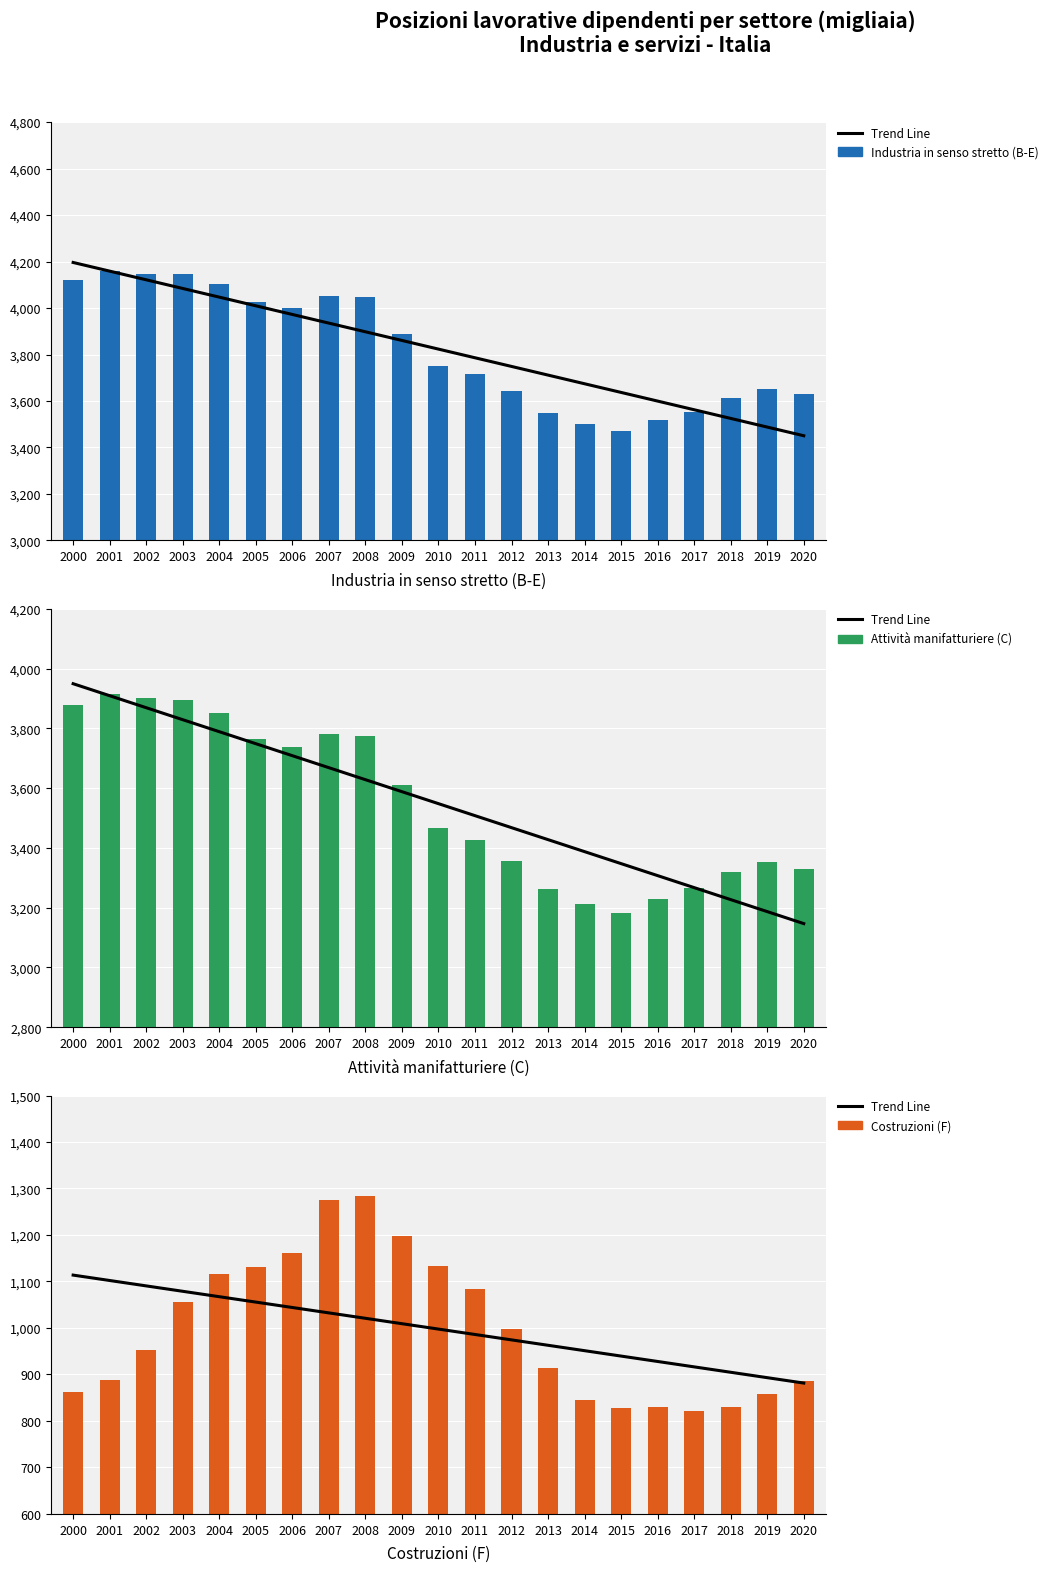

How many groups of bars are there?

21